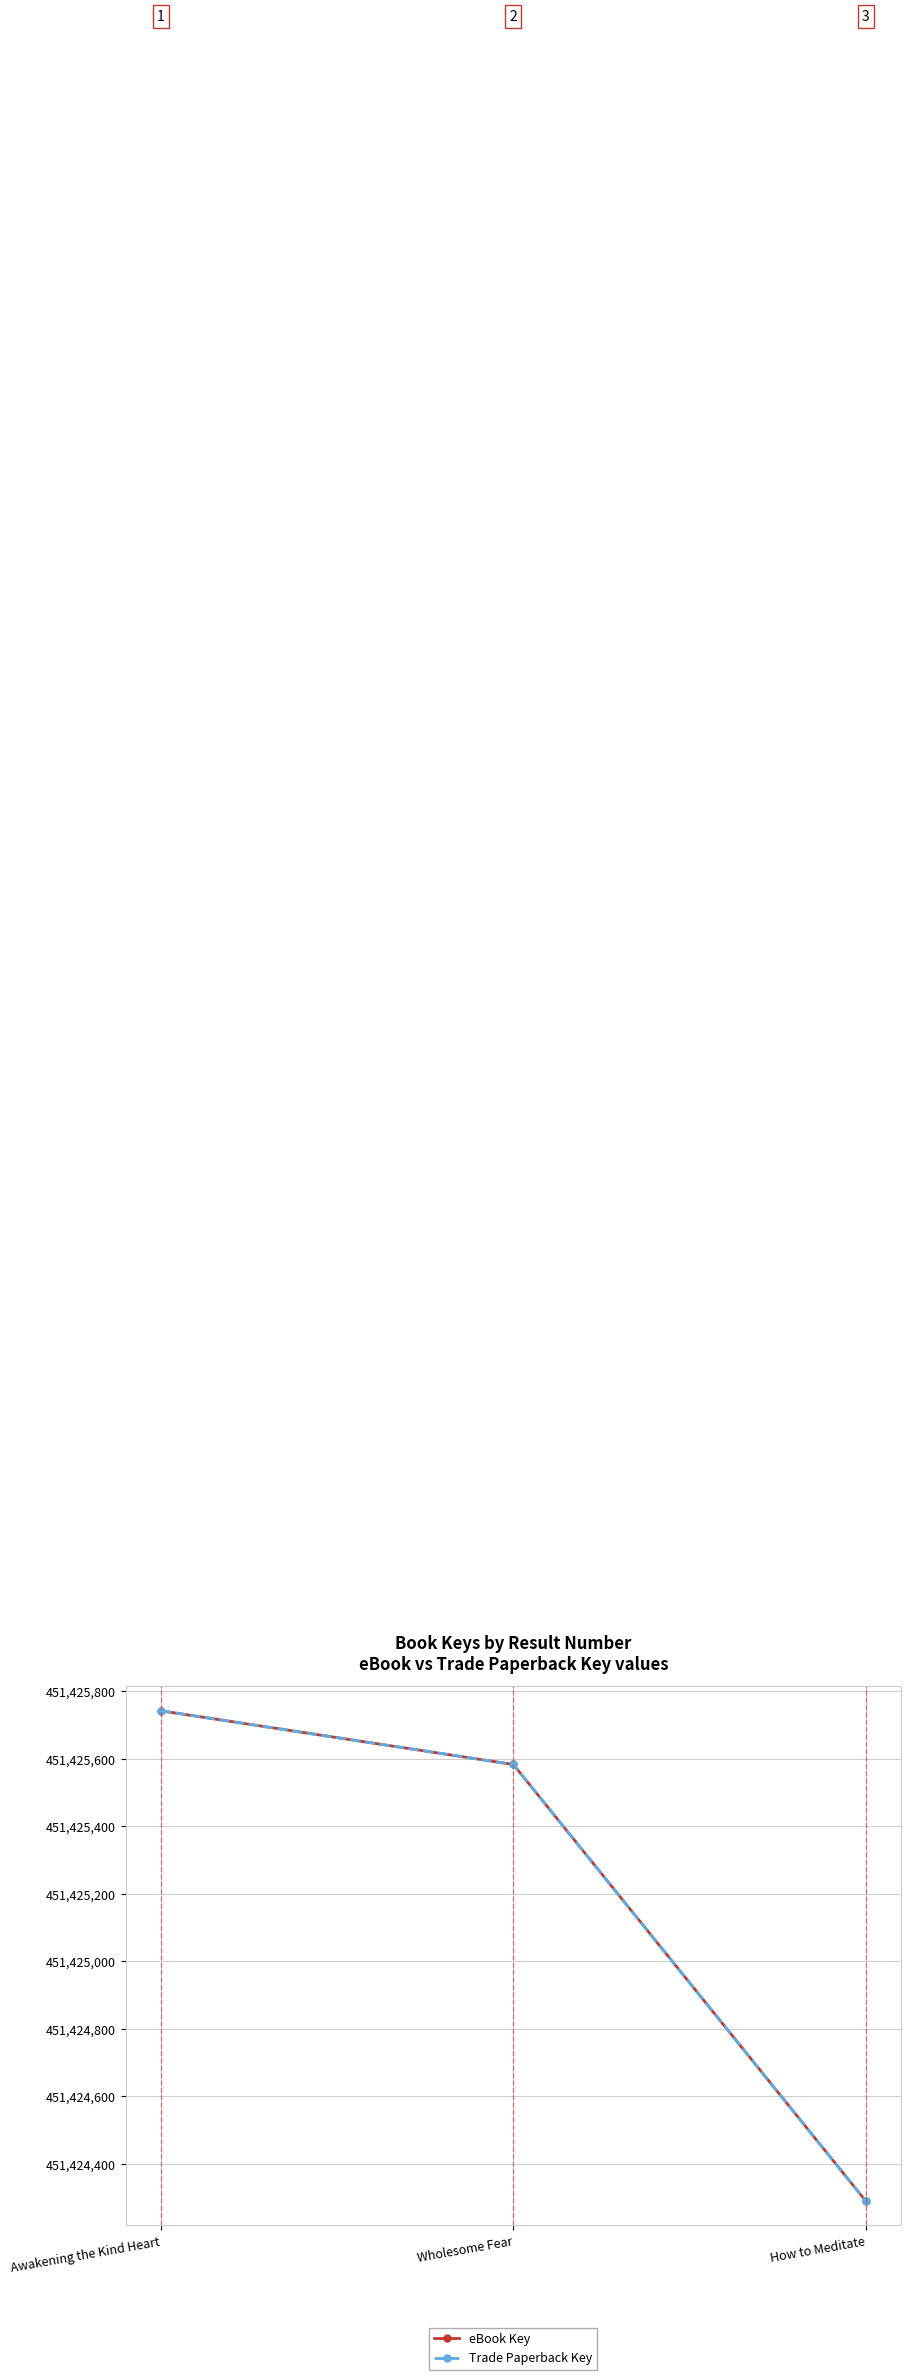

Between Wholesome Fear and Awakening the Kind Heart, which is larger?

Awakening the Kind Heart